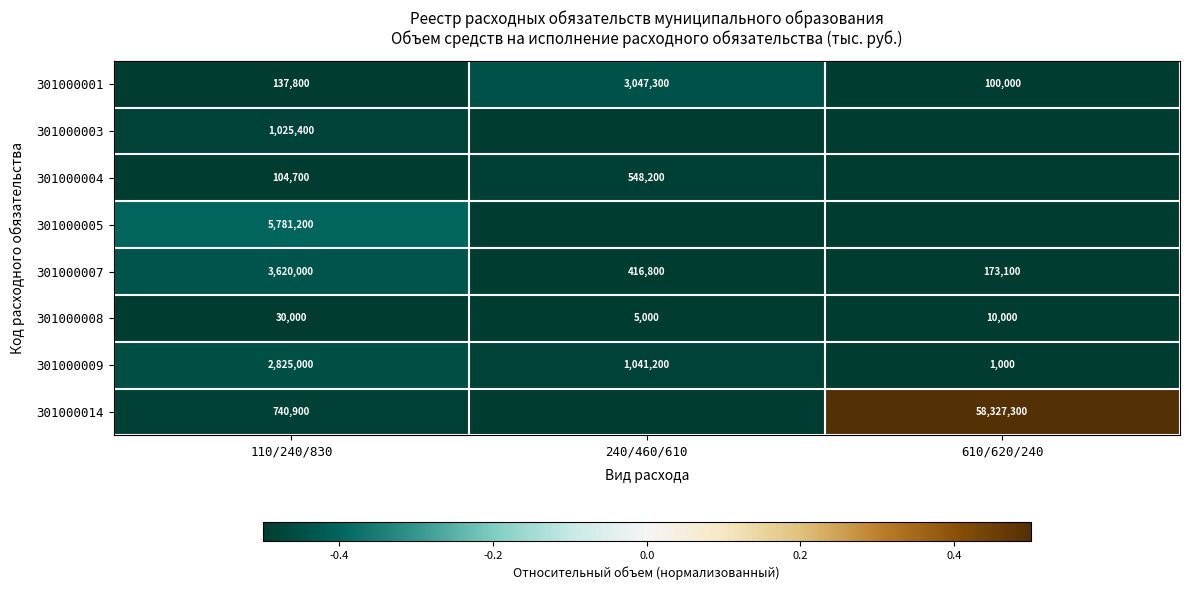

What is the spread (max minus min) of values at 110/240/830?

5751200.0